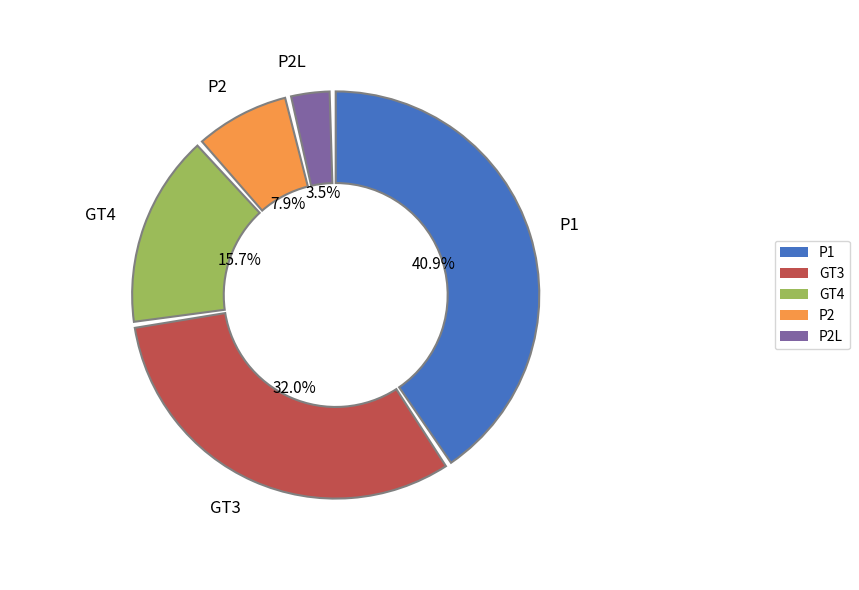

To the nearest percent, what is the average slice percentage?

20%